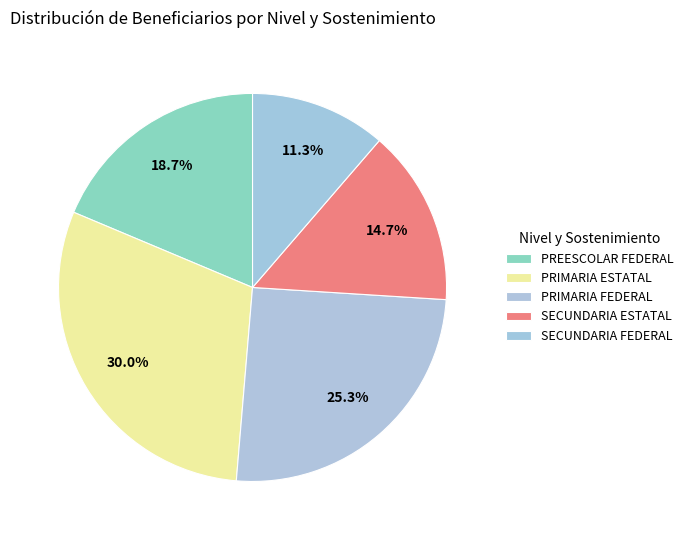

To the nearest percent, what portion does PRIMARIA ESTATAL represent?

30%